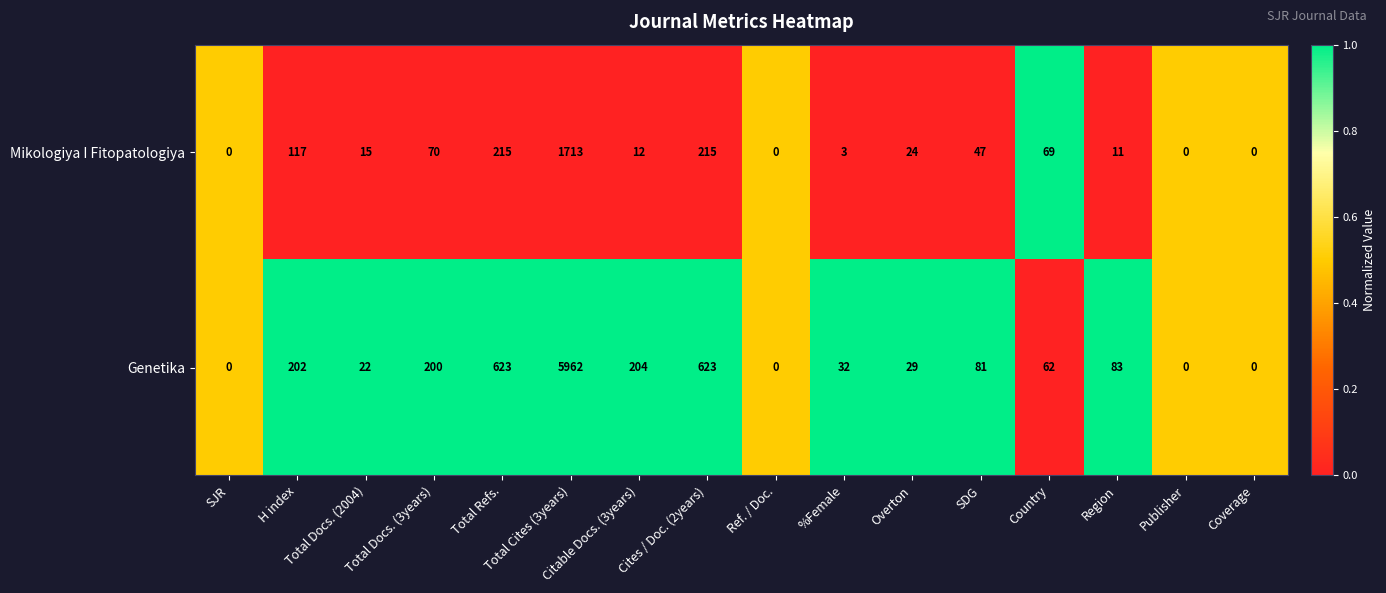

What is the difference between the second highest and second lowest values in the Mikologiya I Fitopatologiya series?

215